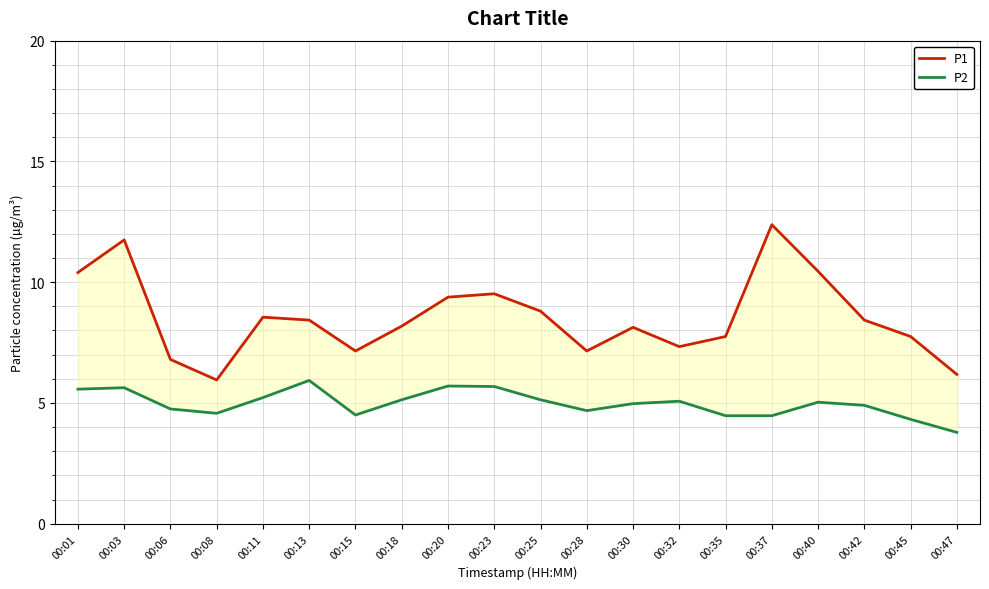

Reading right to left, transcribe all the data shown in this chart.

P1: 00:47=6.2	00:45=7.8	00:42=8.4	00:40=10.4	00:37=12.4	00:35=7.8	00:32=7.3	00:30=8.1	00:28=7.2	00:25=8.8	00:23=9.5	00:20=9.4	00:18=8.2	00:15=7.2	00:13=8.4	00:11=8.6	00:08=6.0	00:06=6.8	00:03=11.8	00:01=10.4
P2: 00:47=3.8	00:45=4.3	00:42=4.9	00:40=5.0	00:37=4.5	00:35=4.5	00:32=5.1	00:30=5.0	00:28=4.7	00:25=5.1	00:23=5.7	00:20=5.7	00:18=5.1	00:15=4.5	00:13=5.9	00:11=5.2	00:08=4.6	00:06=4.8	00:03=5.6	00:01=5.6